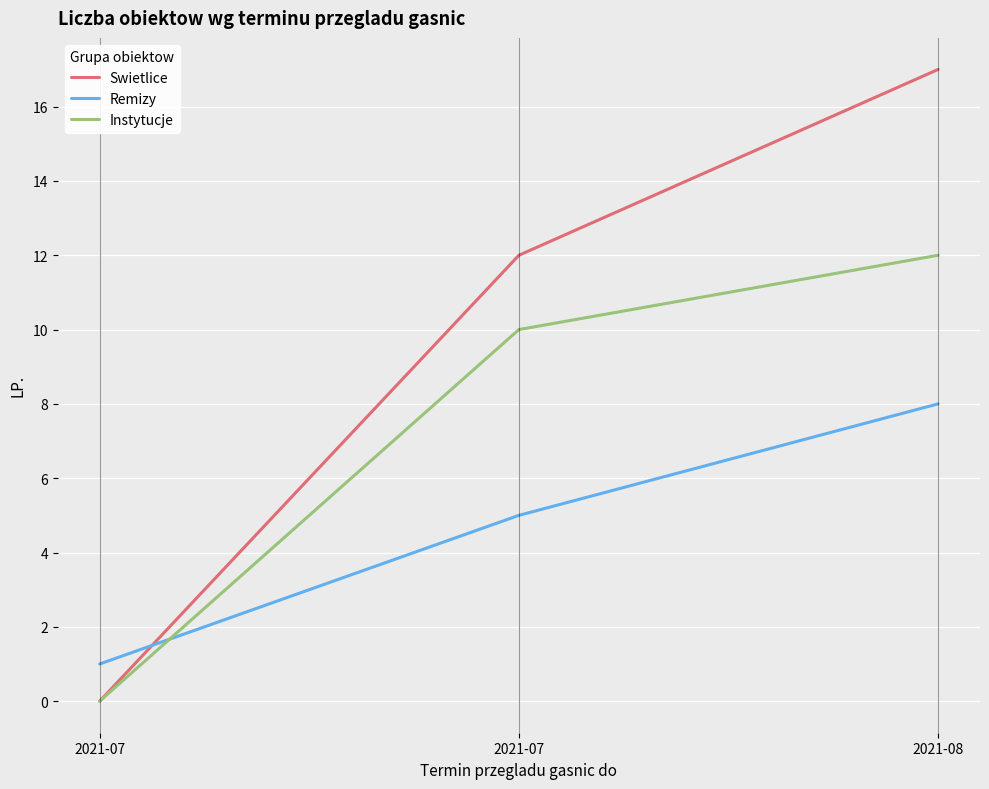

At 2021-07, list the series in order from smallest to largest.

Swietlice, Instytucje, Remizy